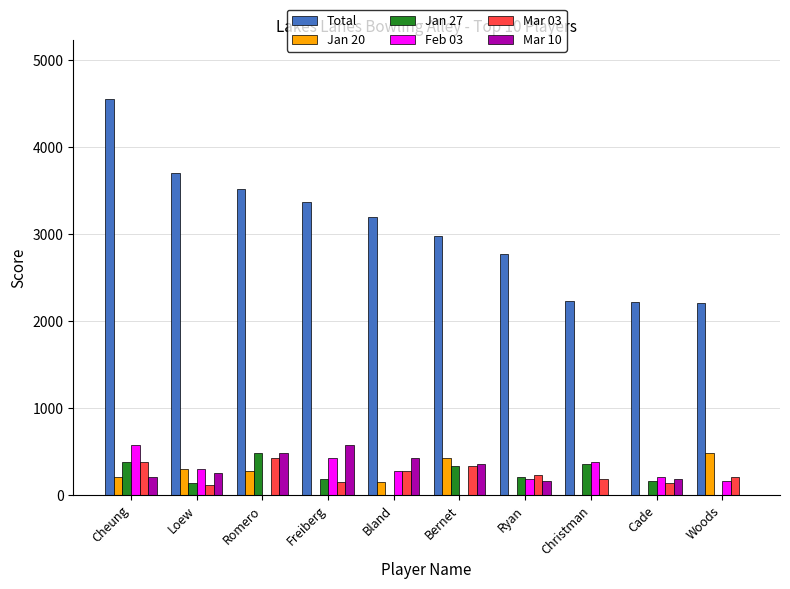

How many groups of bars are there?

10